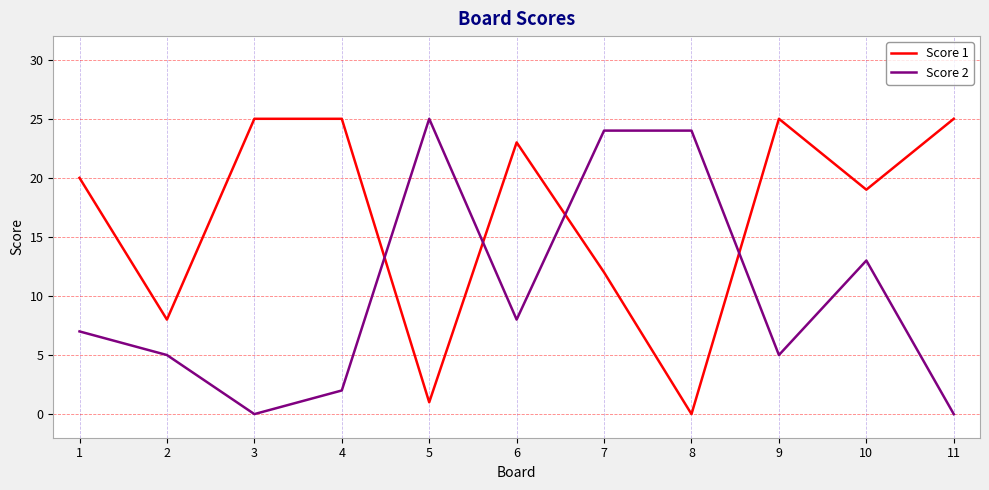

Is it true that Score 2 equals 24 at 7?

True